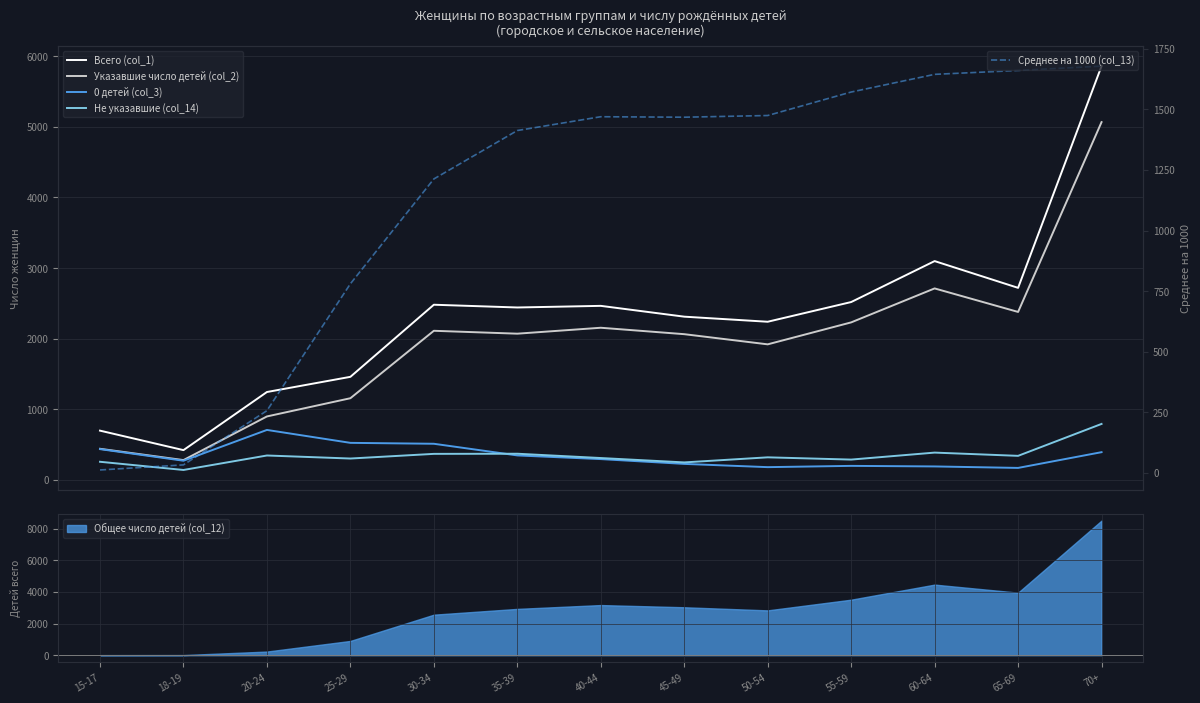

In Не указавшие (col_14), how many points are higher than both neighbors (excluding endpoints)?

4